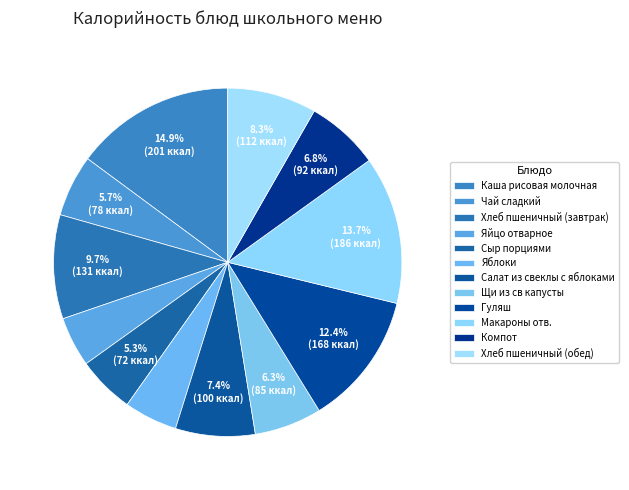

How many segments does this pie chart have?

12